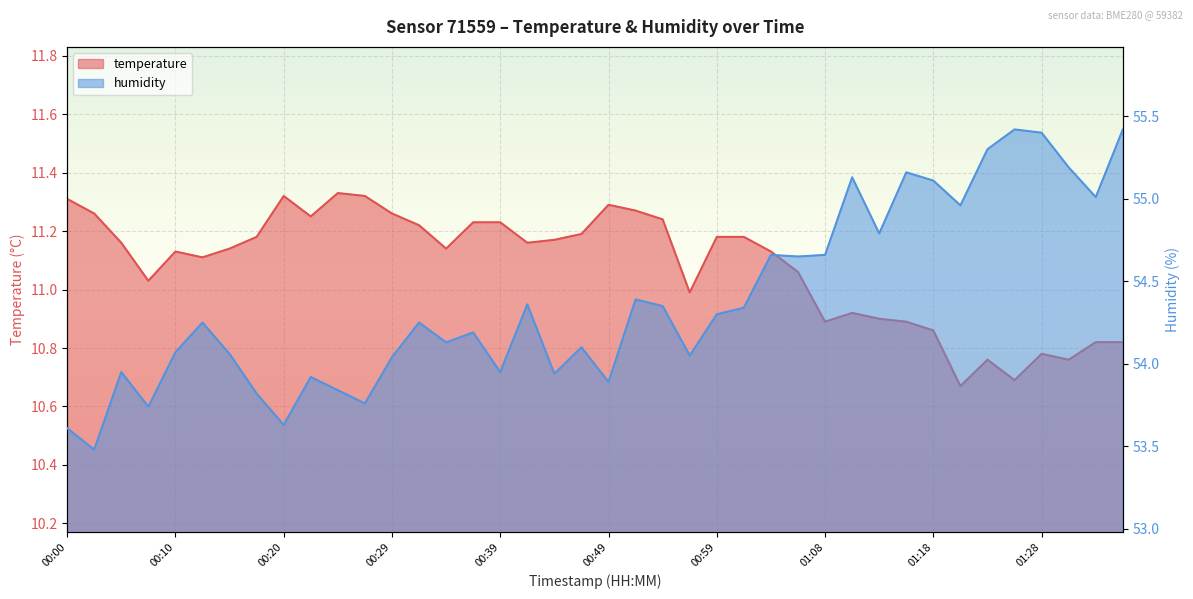

What is the difference between the temperature values at 01:11 and 00:15?

0.2